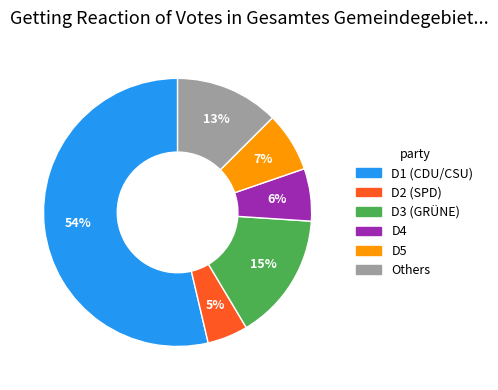

To the nearest percent, what is the difference between the largest and smallest slice percentages?

49%